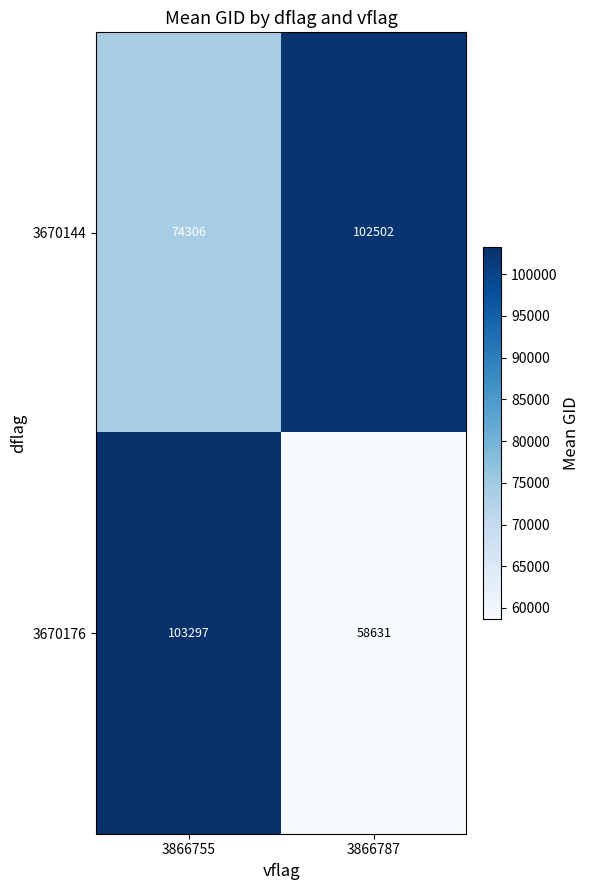

Reading left to right, transcribe all the data shown in this chart.

3670144: 74306	102502
3670176: 103297	58631